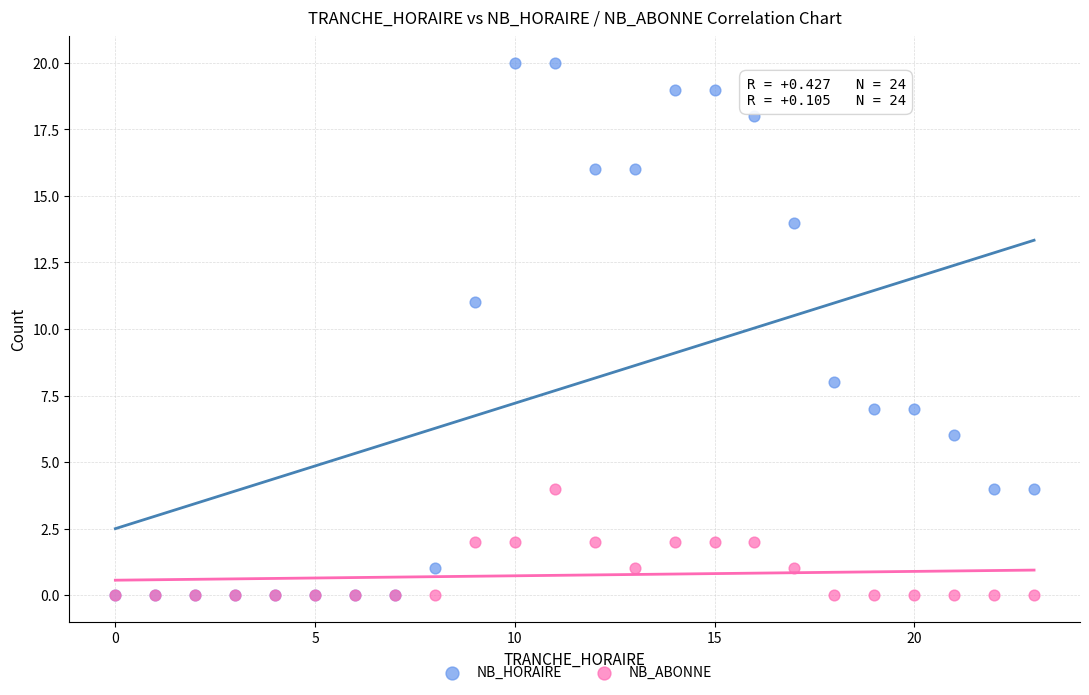

In the NB_HORAIRE series, what Y value is closest to 10?

11